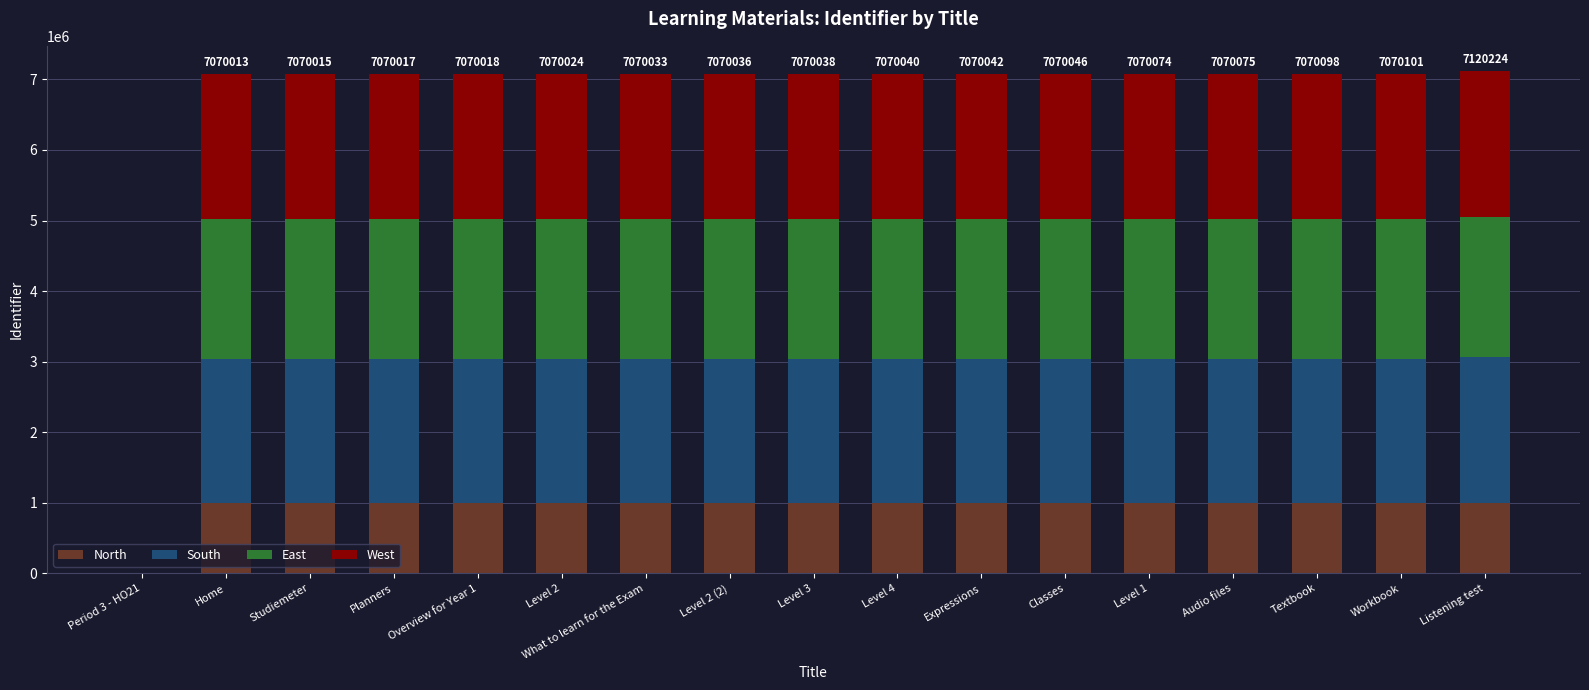

Read the North value at Home.

989801.8